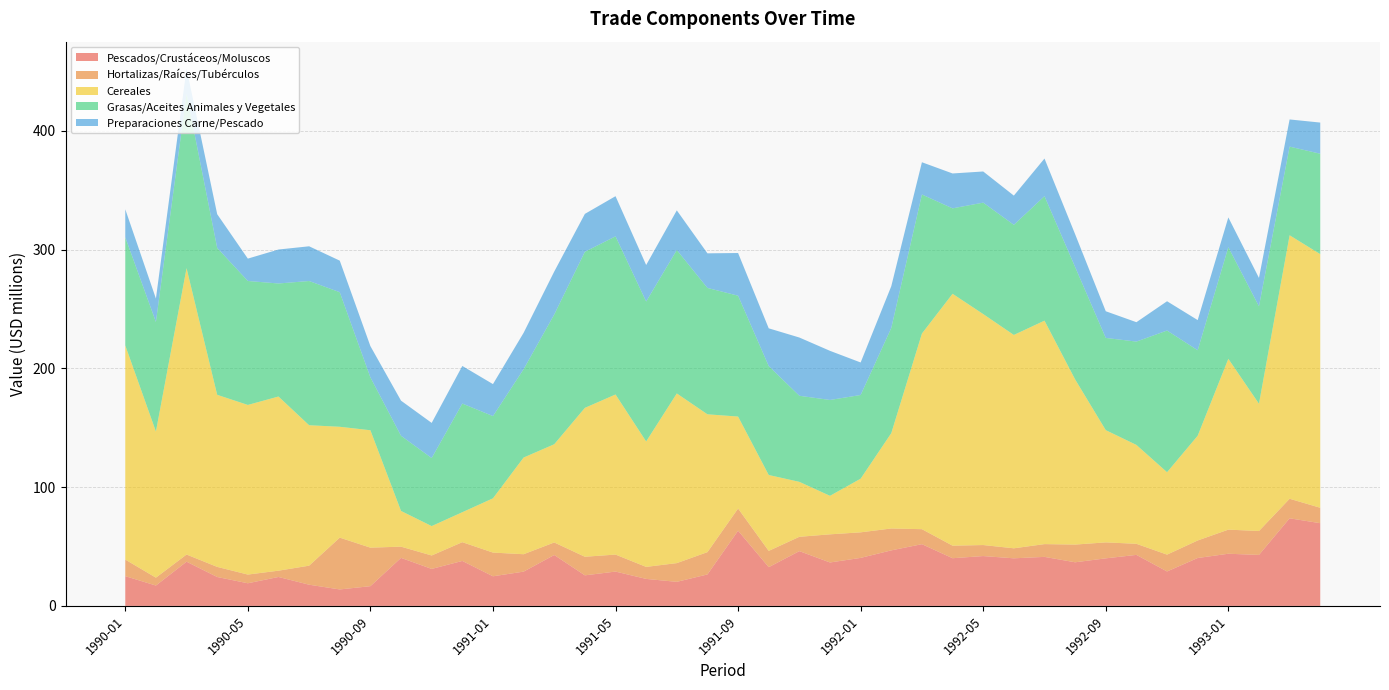

Reading left to right, list all the values displayed in this chart.

sc_pescados_crustaceos_moluscos: 25.1	17.2	37.2	24.4	19.1	24.4	17.9	13.9	16.6	40.5	31.1	37.9	24.9	28.9	42.9	25.7	28.9	22.7	20.3	26.5	63.3	32.6	46.1	36.6	40.4	46.8	52.0	40.2	42.0	40.1	41.3	36.7	40.1	43.0	29.0	40.3	43.9	42.9	73.8	69.7
sc_hortalizas_plantas_raices_tuberculos: 14.0	6.6	6.0	8.5	7.3	5.3	16.0	43.6	32.4	9.4	11.3	15.8	20.0	14.7	10.6	15.7	14.3	10.1	15.8	18.8	18.7	13.7	12.1	23.7	21.5	18.4	12.6	10.6	9.3	8.4	10.8	14.9	13.4	9.3	14.2	14.8	20.3	20.2	16.5	13.0
sc_cereales: 180.4	123.1	241.2	144.9	142.9	146.7	118.3	93.4	98.9	30.1	24.8	25.2	45.7	81.4	82.7	125.4	134.8	105.6	142.9	116.1	77.4	63.9	46.3	32.4	45.2	80.3	164.8	212.1	194.5	179.7	188.2	139.1	94.5	83.3	69.4	88.2	143.9	107.2	221.9	213.6
sc_grasas_aceites_animales_vegetales: 91.1	92.3	147.0	123.7	104.4	95.2	121.5	113.3	44.5	63.3	57.3	91.5	69.2	74.4	109.3	131.4	133.2	117.8	120.8	106.4	101.8	91.7	72.5	80.7	70.5	88.6	117.1	71.9	93.8	92.7	104.8	94.7	77.7	87.0	119.3	72.0	94.0	82.0	74.6	84.6
sc_preparaciones_carne_pescado: 23.6	19.7	21.1	28.4	18.8	28.6	29.2	26.6	26.3	29.6	29.6	31.7	26.9	30.6	36.2	31.9	33.8	30.7	33.4	29.1	35.9	31.8	49.1	41.4	27.4	35.2	27.2	29.4	26.2	24.6	31.7	27.6	22.5	16.3	24.7	25.4	25.1	23.9	22.9	26.2